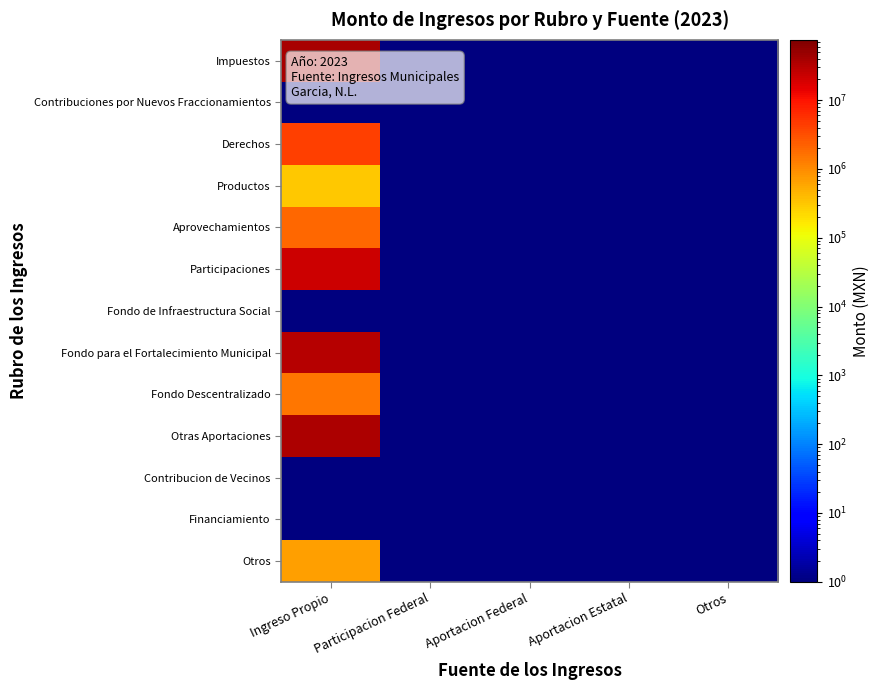

Reading left to right, transcribe all the data shown in this chart.

Impuestos: Ingreso Propio=37687834.7	Participacion Federal=1.0	Aportacion Federal=1.0	Aportacion Estatal=1.0	Otros=1.0
Contribuciones por Nuevos Fraccionamientos: Ingreso Propio=1.0	Participacion Federal=1.0	Aportacion Federal=1.0	Aportacion Estatal=1.0	Otros=1.0
Derechos: Ingreso Propio=4228169.2	Participacion Federal=1.0	Aportacion Federal=1.0	Aportacion Estatal=1.0	Otros=1.0
Productos: Ingreso Propio=307563.0	Participacion Federal=1.0	Aportacion Federal=1.0	Aportacion Estatal=1.0	Otros=1.0
Aprovechamientos: Ingreso Propio=1956797.6	Participacion Federal=1.0	Aportacion Federal=1.0	Aportacion Estatal=1.0	Otros=1.0
Participaciones: Ingreso Propio=22133700.7	Participacion Federal=1.0	Aportacion Federal=1.0	Aportacion Estatal=1.0	Otros=1.0
Fondo de Infraestructura Social: Ingreso Propio=1.0	Participacion Federal=1.0	Aportacion Federal=1.0	Aportacion Estatal=1.0	Otros=1.0
Fondo para el Fortalecimiento Municipal: Ingreso Propio=30133127.8	Participacion Federal=1.0	Aportacion Federal=1.0	Aportacion Estatal=1.0	Otros=1.0
Fondo Descentralizado: Ingreso Propio=1497801.2	Participacion Federal=1.0	Aportacion Federal=1.0	Aportacion Estatal=1.0	Otros=1.0
Otras Aportaciones: Ingreso Propio=35709433.2	Participacion Federal=1.0	Aportacion Federal=1.0	Aportacion Estatal=1.0	Otros=1.0
Contribucion de Vecinos: Ingreso Propio=1.0	Participacion Federal=1.0	Aportacion Federal=1.0	Aportacion Estatal=1.0	Otros=1.0
Financiamiento: Ingreso Propio=1.0	Participacion Federal=1.0	Aportacion Federal=1.0	Aportacion Estatal=1.0	Otros=1.0
Otros: Ingreso Propio=696565.0	Participacion Federal=1.0	Aportacion Federal=1.0	Aportacion Estatal=1.0	Otros=1.0